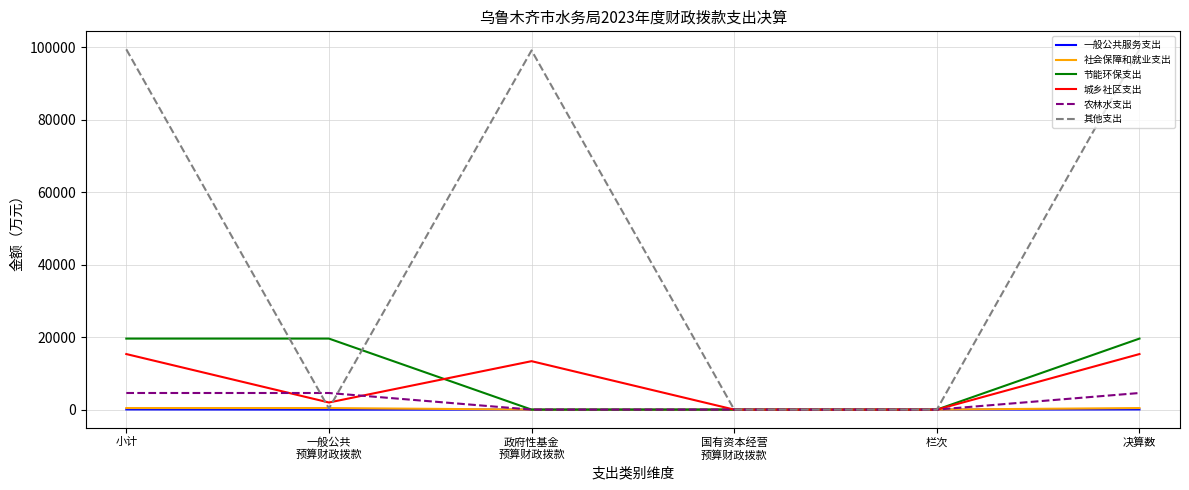

True or false: 节能环保支出 has a value of 13673.2 at 小计.

False